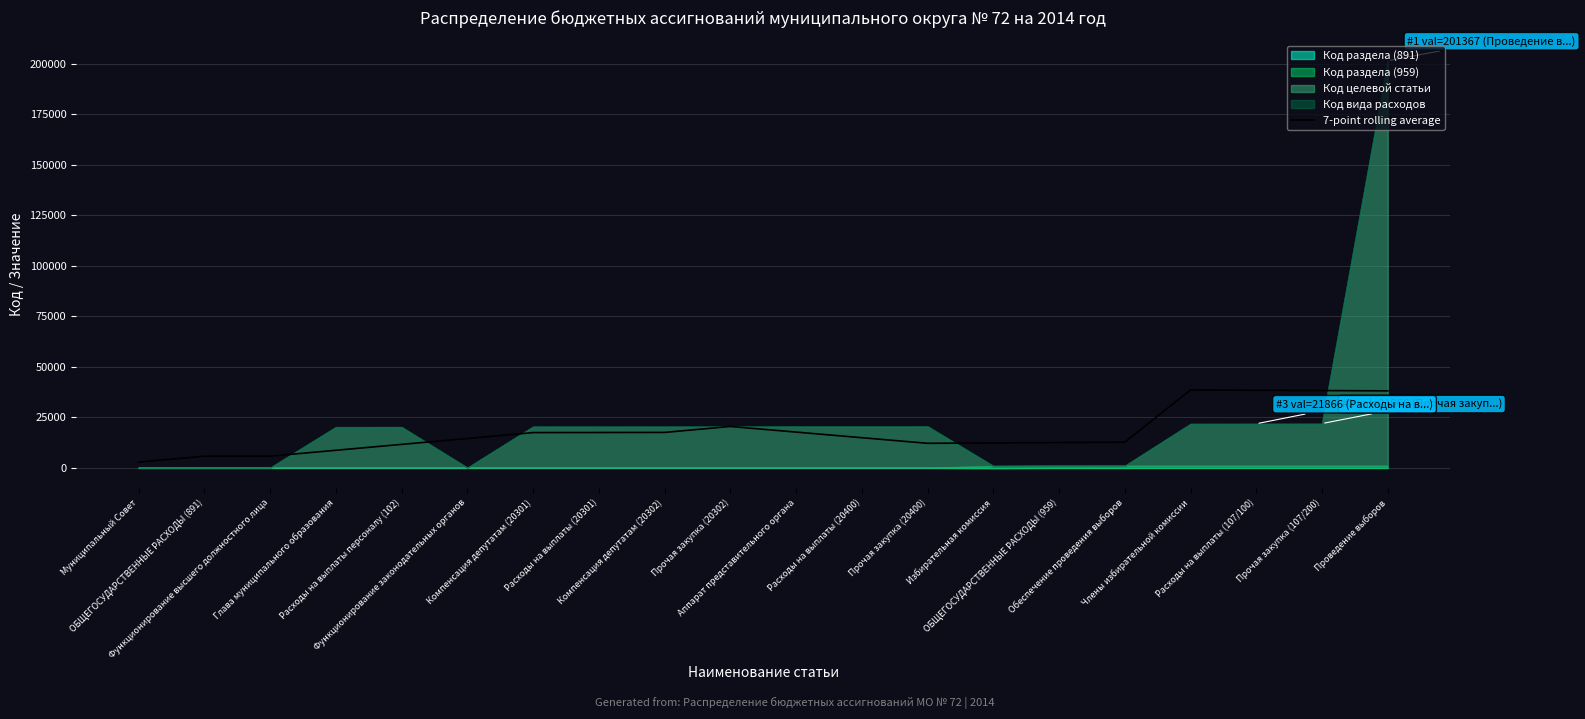

How many interior local peaks (higher than both neighbors) does the data have?

2